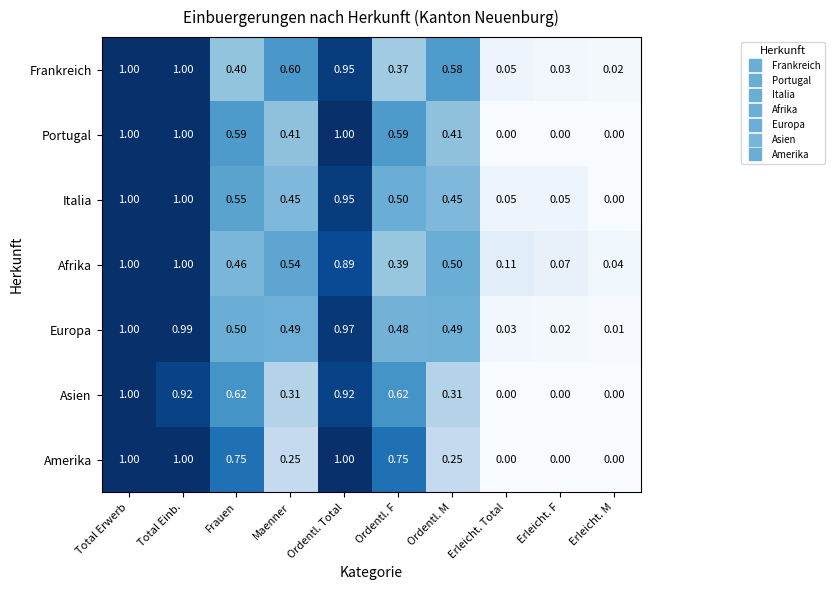

Is the value of Europa at Erleicht. M greater than the value of Amerika at Maenner?

No